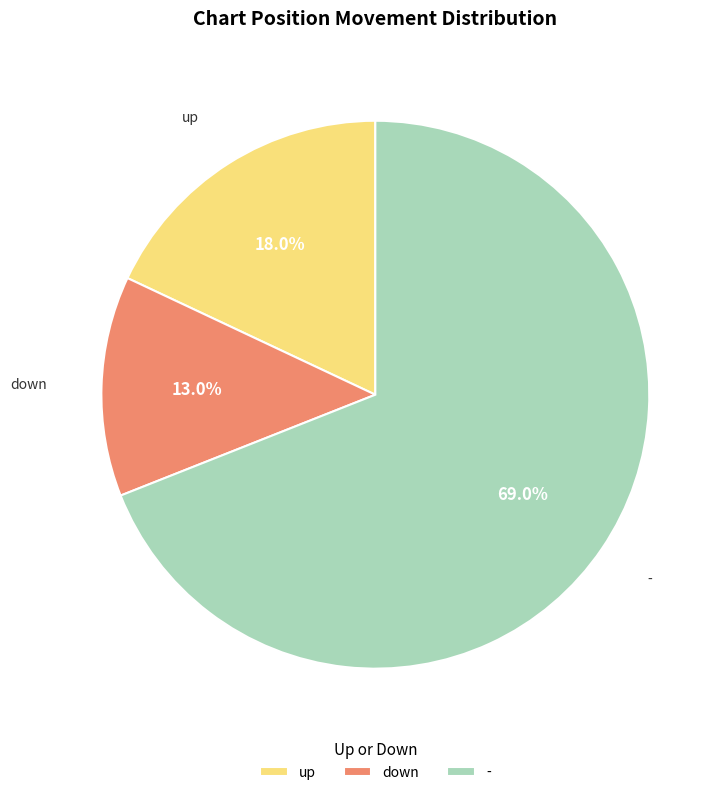

Which slice is the smallest?

down